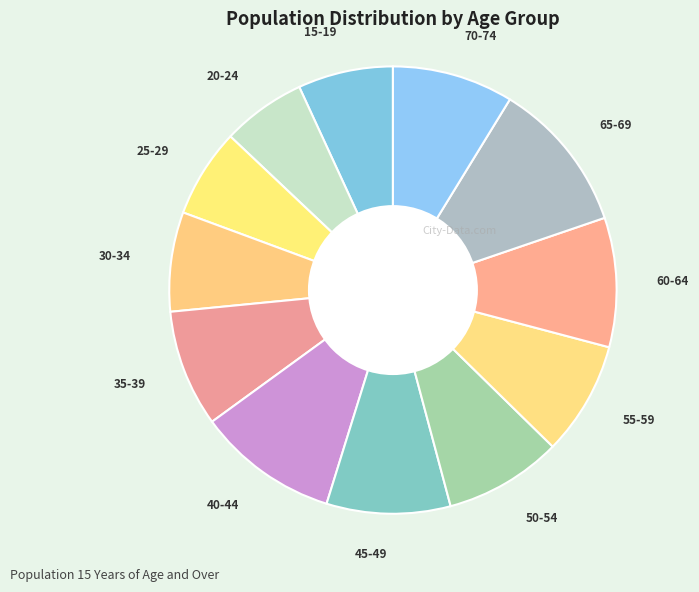

What is the largest slice in the pie chart?

65-69